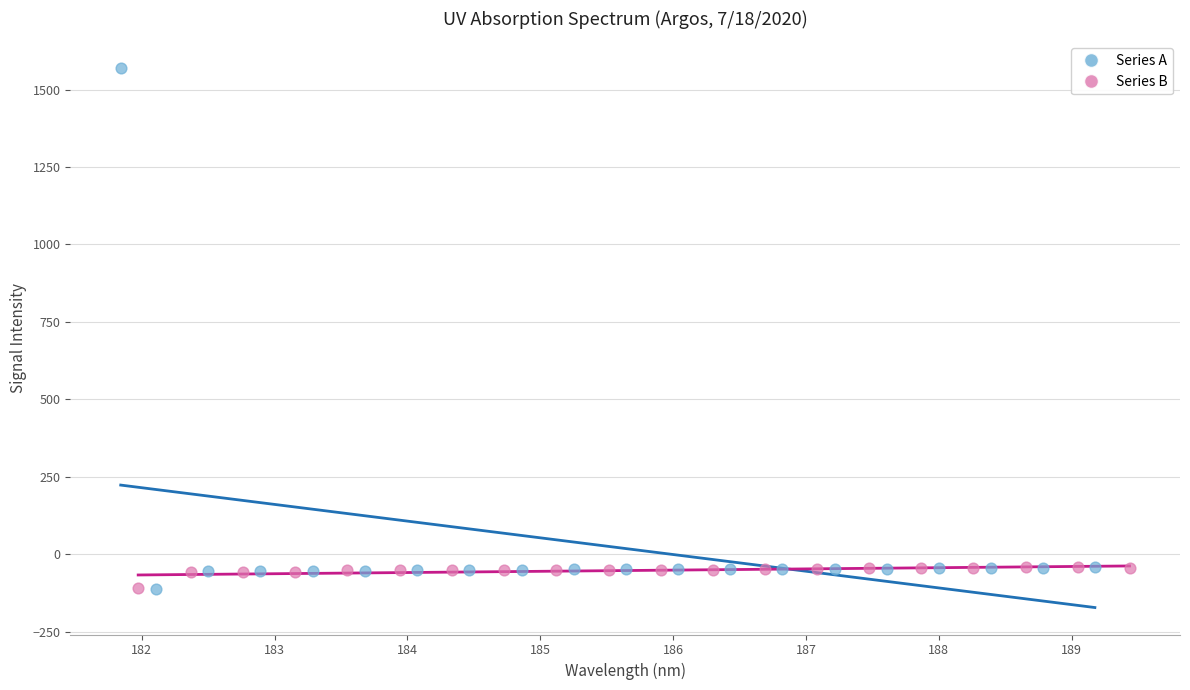

Which series contains the highest Y value?

Series A